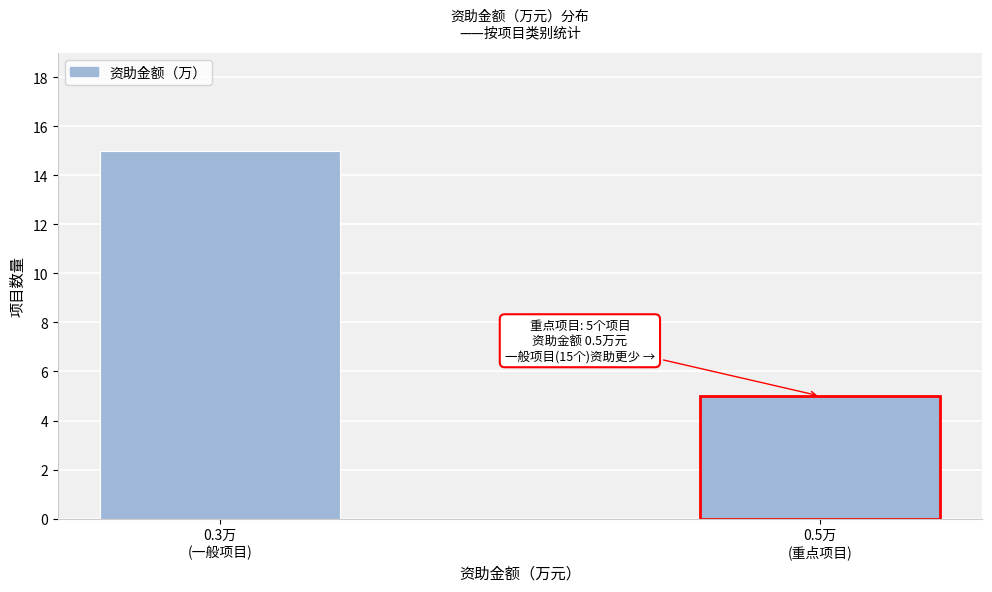

Reading right to left, extract all data points from this chart.

5	15